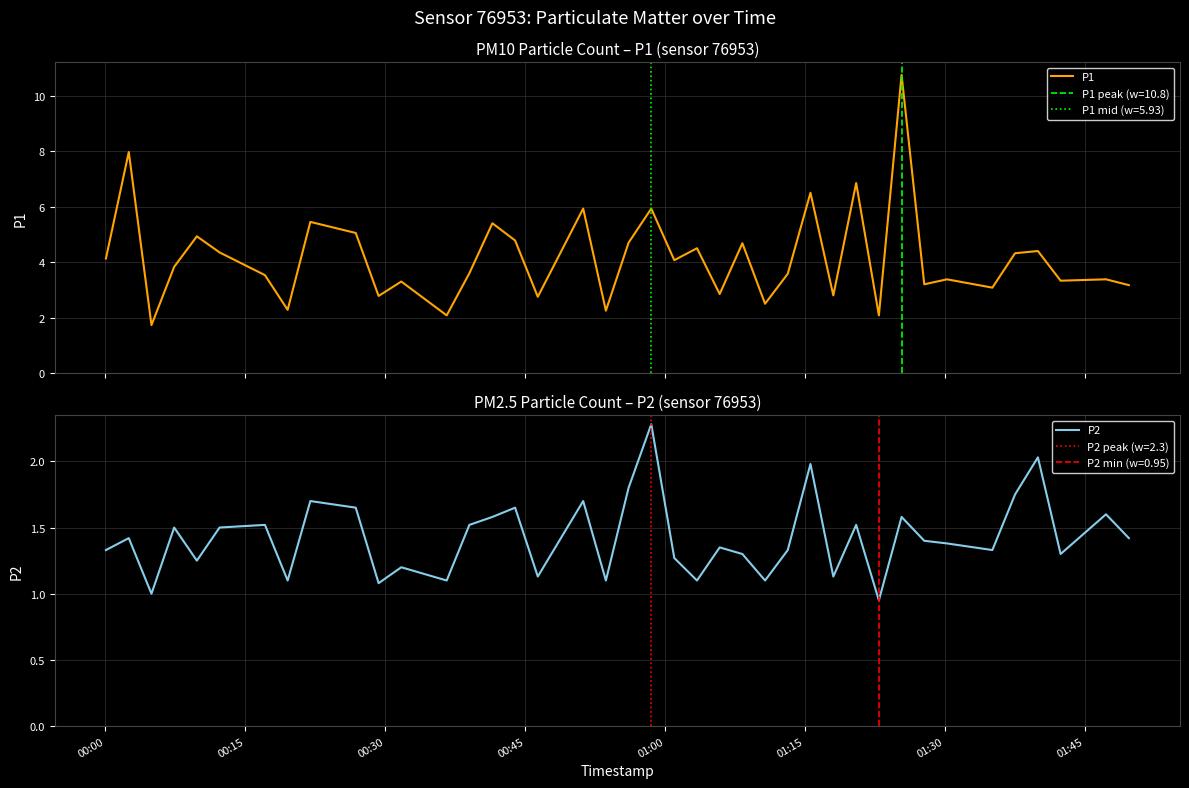

What is the highest value of the P1 series?

10.8